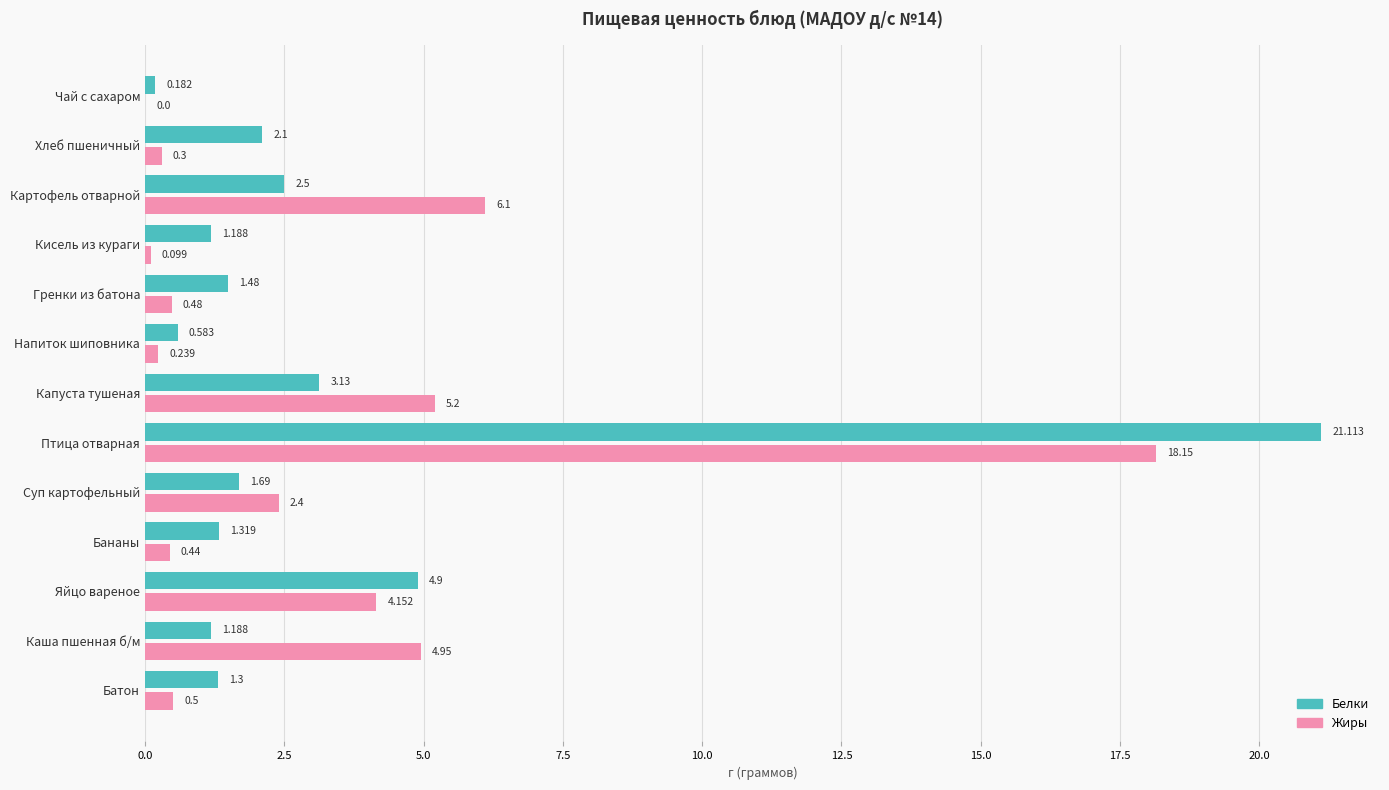

What is the sum of all Белки values?

42.7